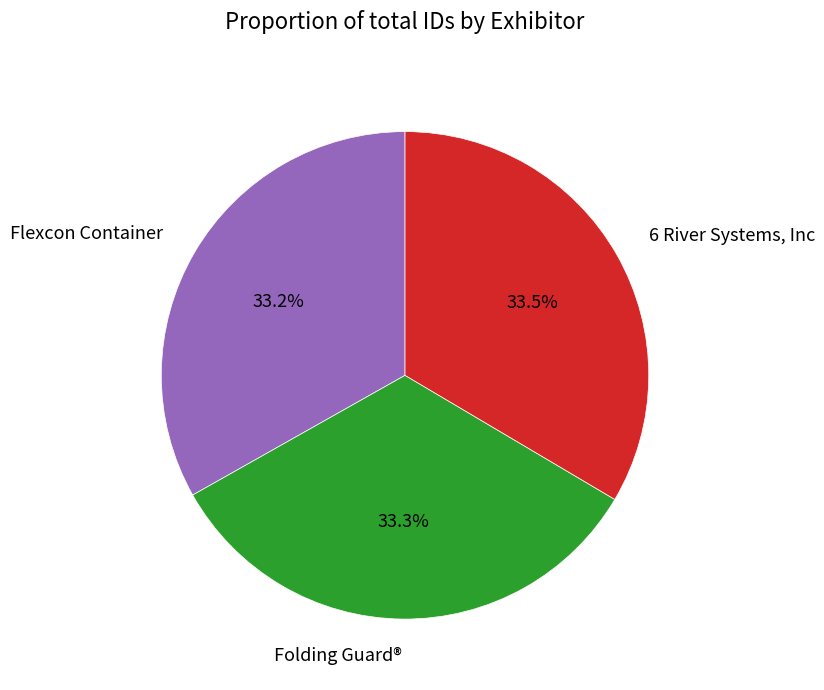

To the nearest percent, what percentage of the pie is Folding Guard®?

33%